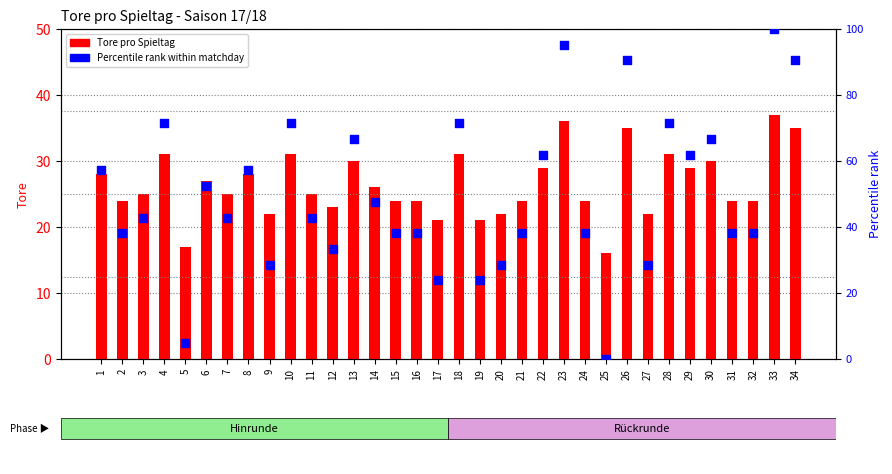

What is the total value across all series at 1?

85.1